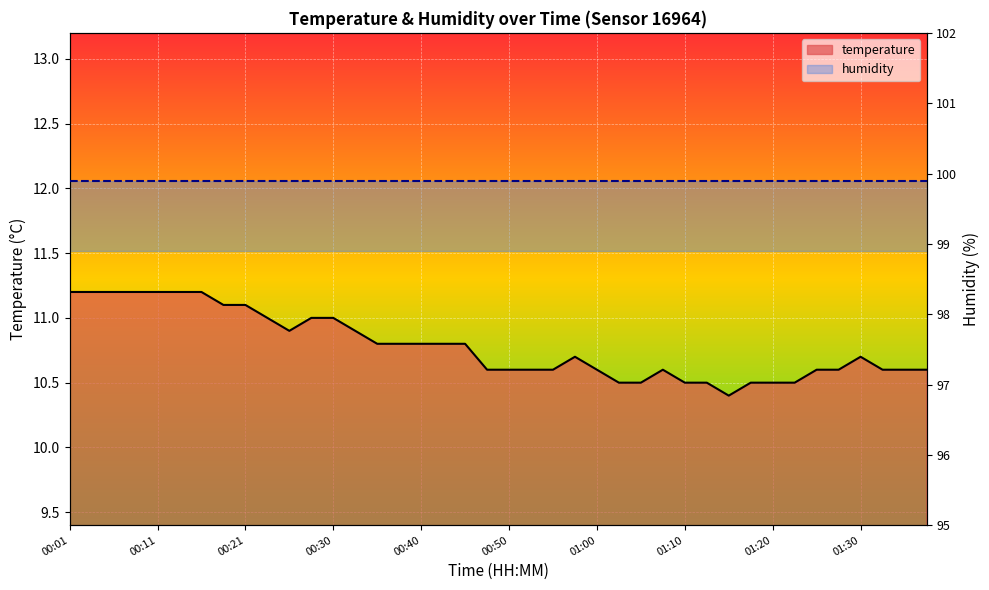

What is the sum of the values at 00:45 and 01:20?

21.3